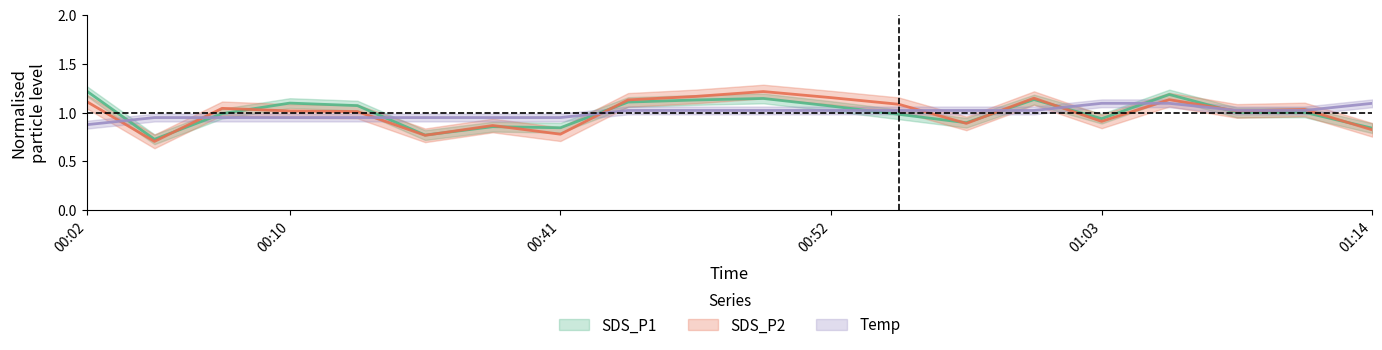

Rank the series by their maximum value, from highest to lowest.

SDS_P1, SDS_P2, Temp